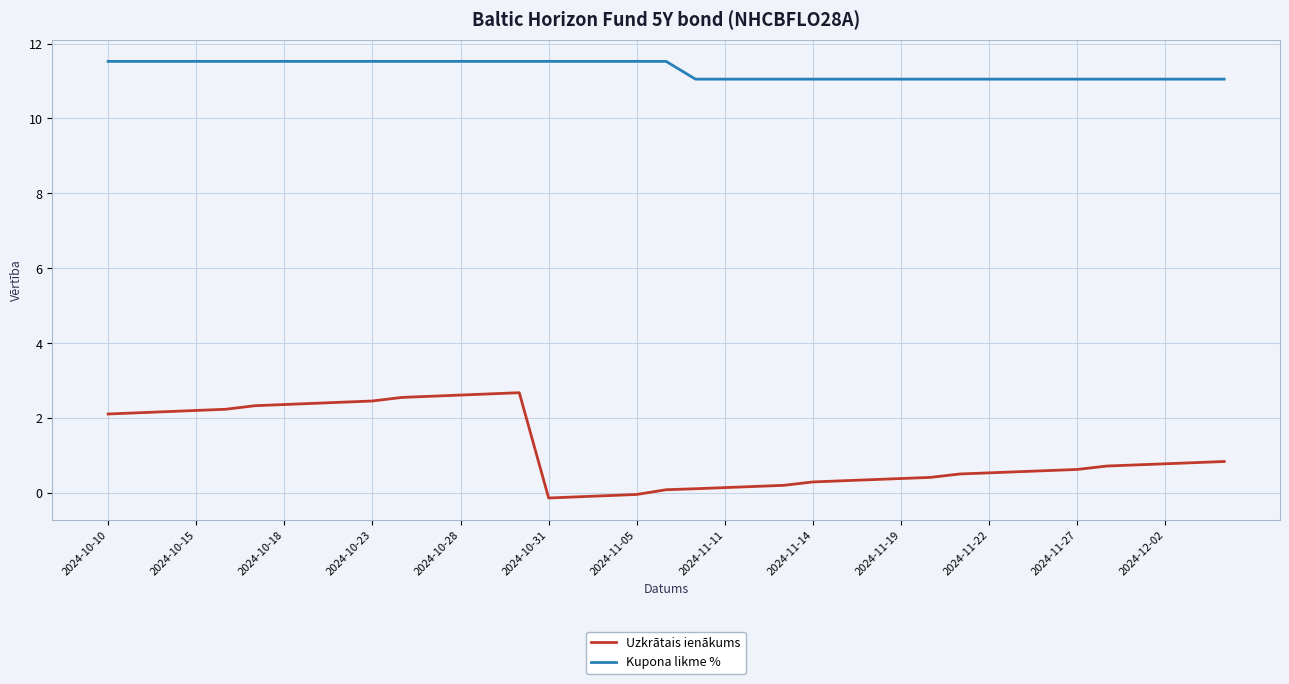

What is the maximum value for Kupona likme %?

11.5